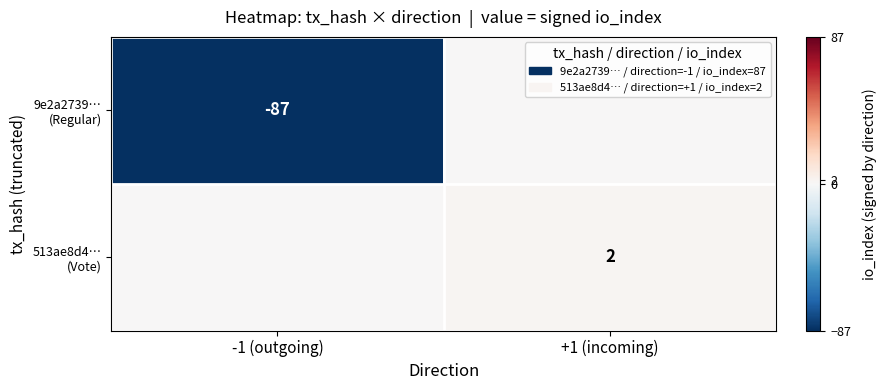

How many categories are shown in the chart?

2